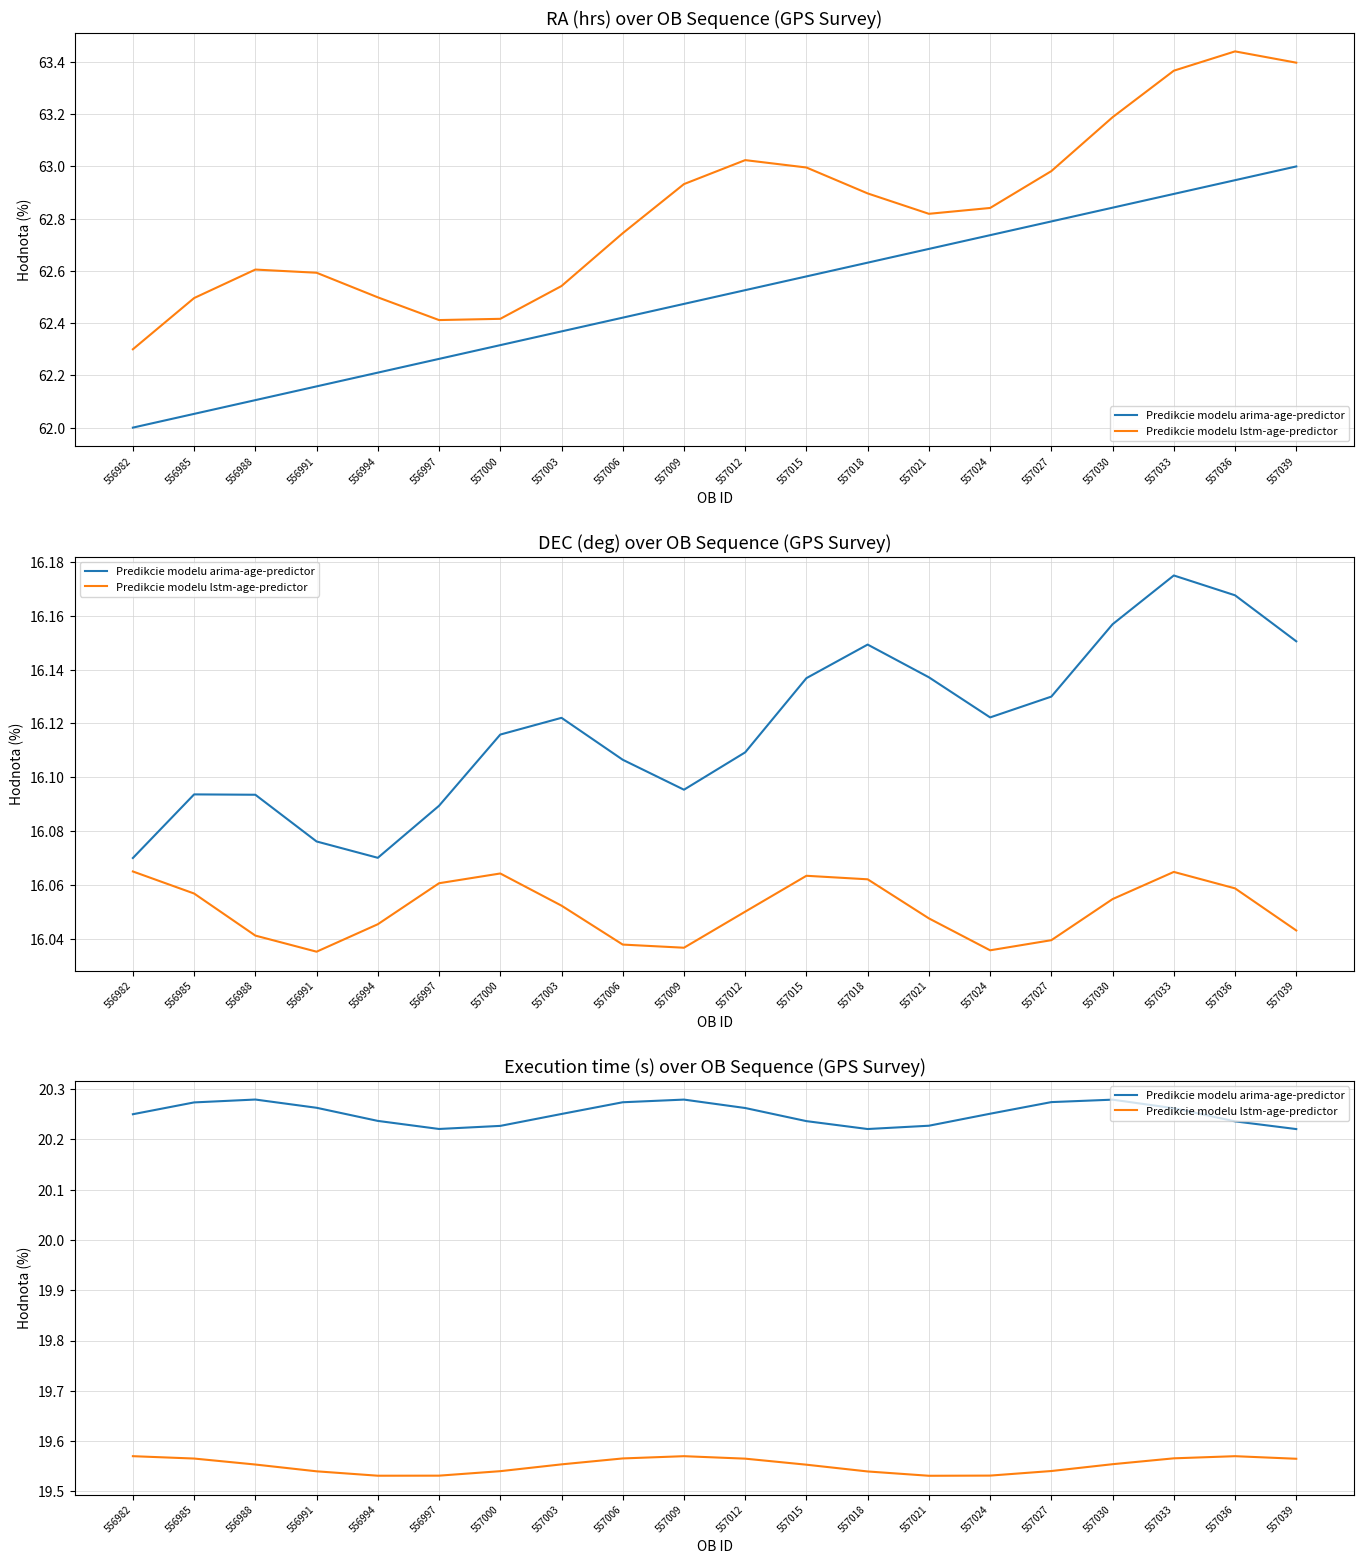

The value of Predikcie modelu lstm-age-predictor at 557015 is 19.6. True or false?

True